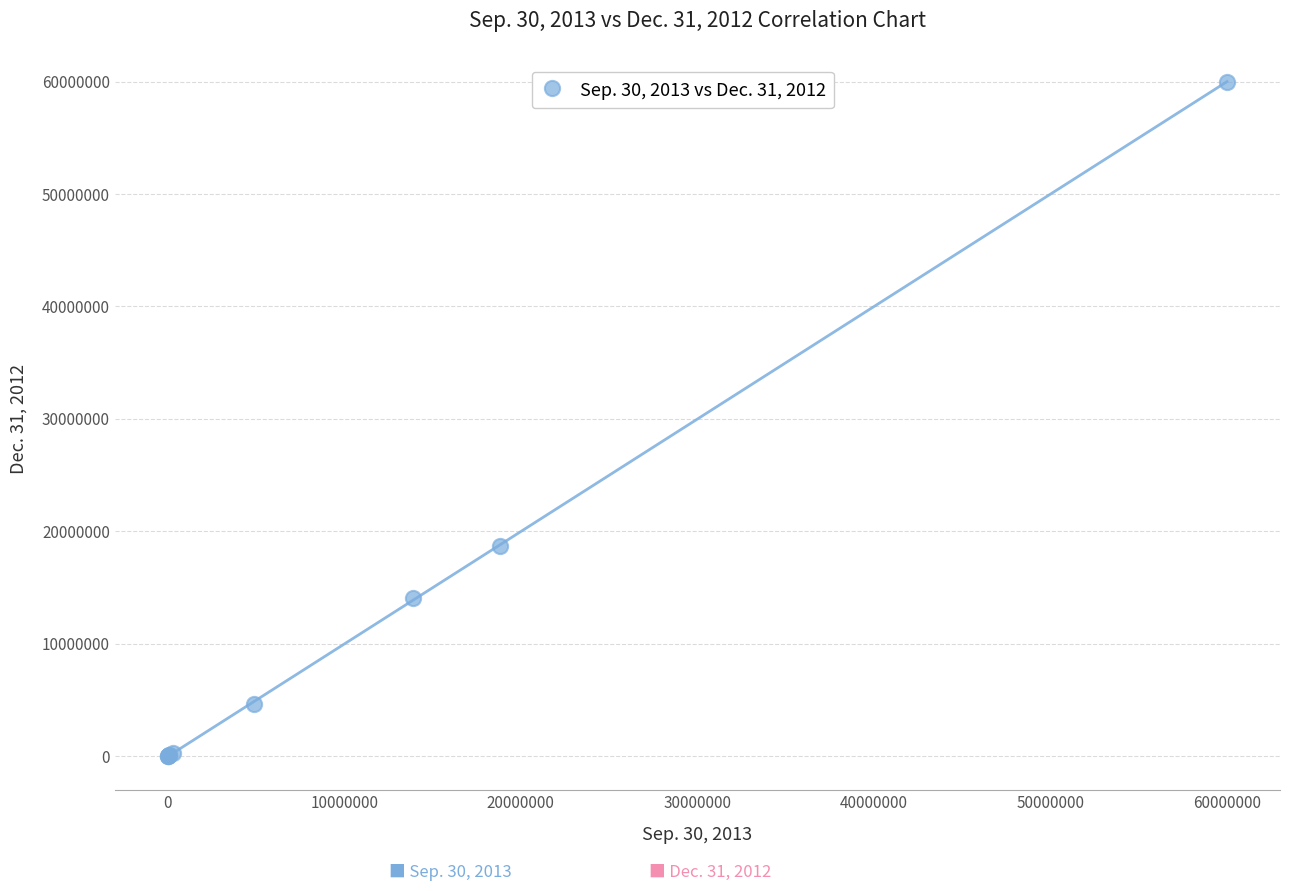

What Y value in the scatter plot is closest to 30000000?

18729134